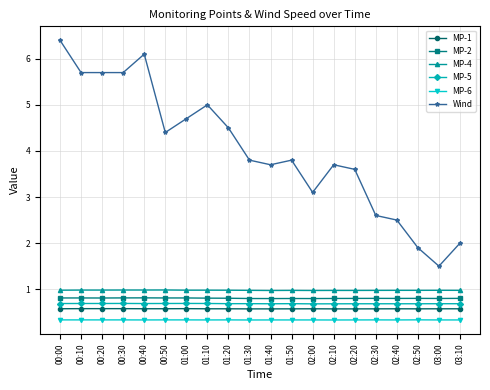

What is the smallest value displayed?

0.3